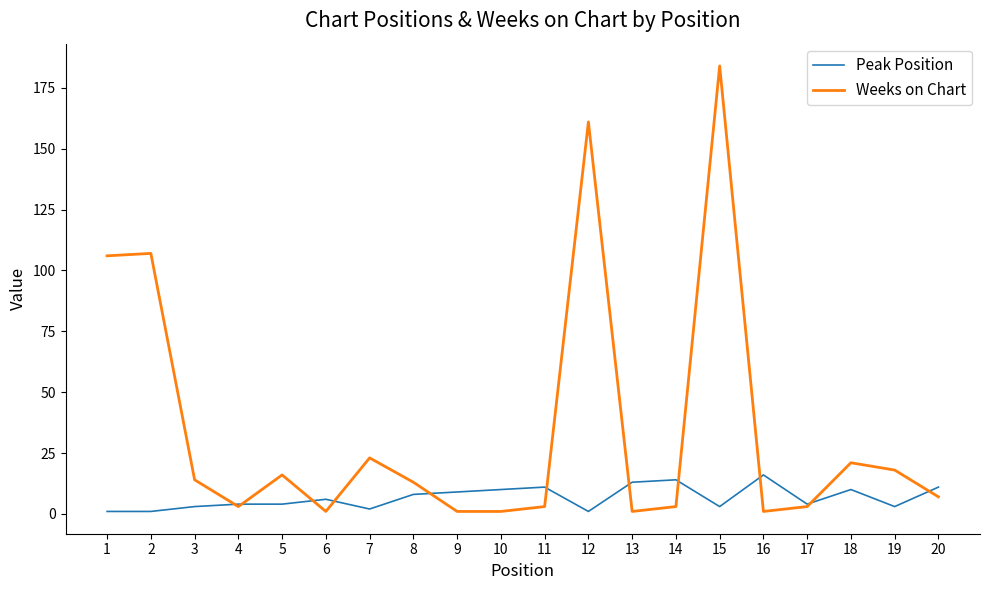

Where does the Weeks on Chart series first go above 13?

1